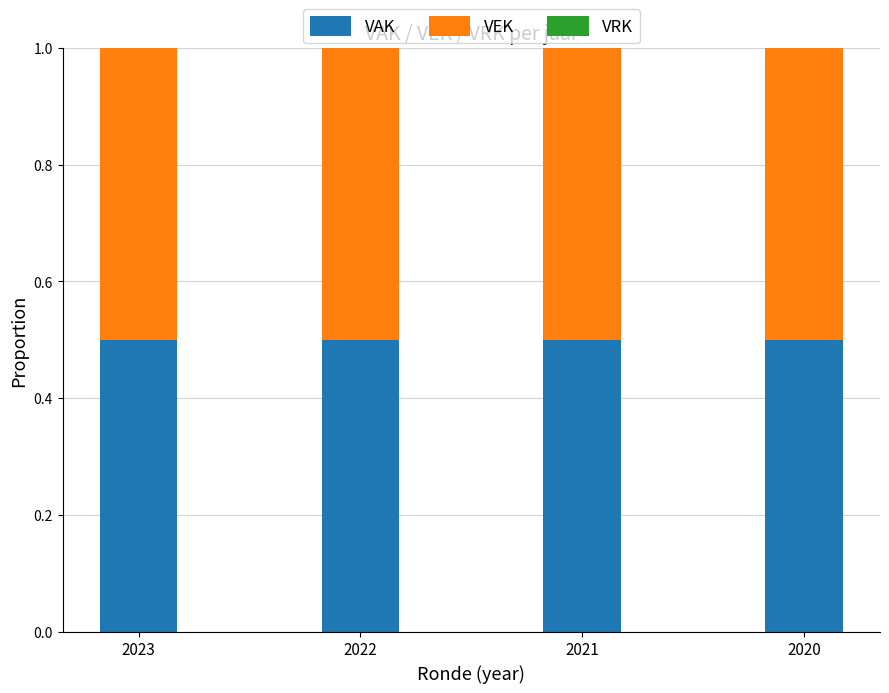

At how many categories does at least one series exceed 0?

4